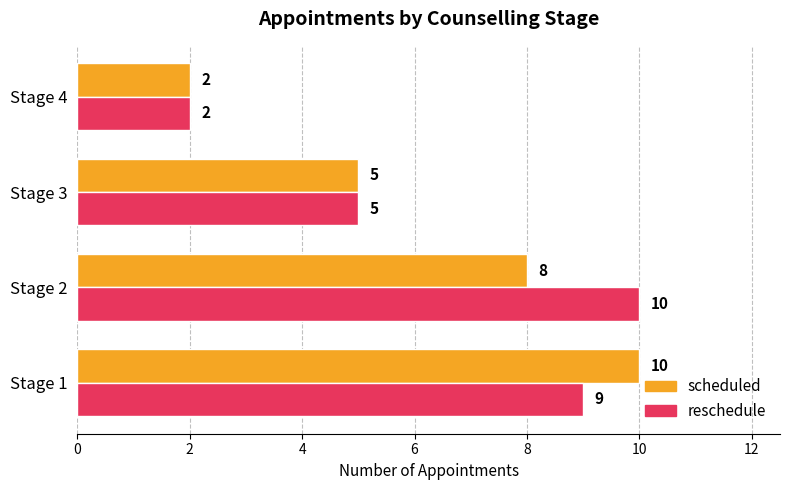

What is the difference between the maximum and second lowest values in the scheduled series?

5